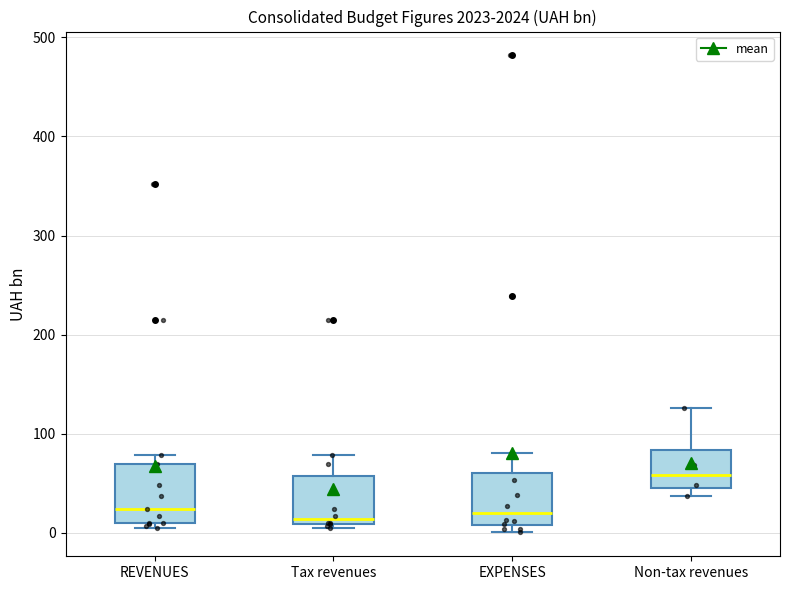

Reading left to right, transcribe this box plot: for each box, give where its median line is, the range the box spans, and where its two whiskers end, as read against the y-axis. The values are not printed on the chart, so give them approximately, as read against the axis.

REVENUES: median 20, box 10 to 70, whiskers 10 (just below the box's lower edge) to 80
Tax revenues: median 10 (just above the box's lower edge), box 10 to 60, whiskers 10 (just below the box's lower edge) to 80
EXPENSES: median 20, box 10 to 60, whiskers 0 to 80
Non-tax revenues: median 60, box 50 to 80, whiskers 40 to 130